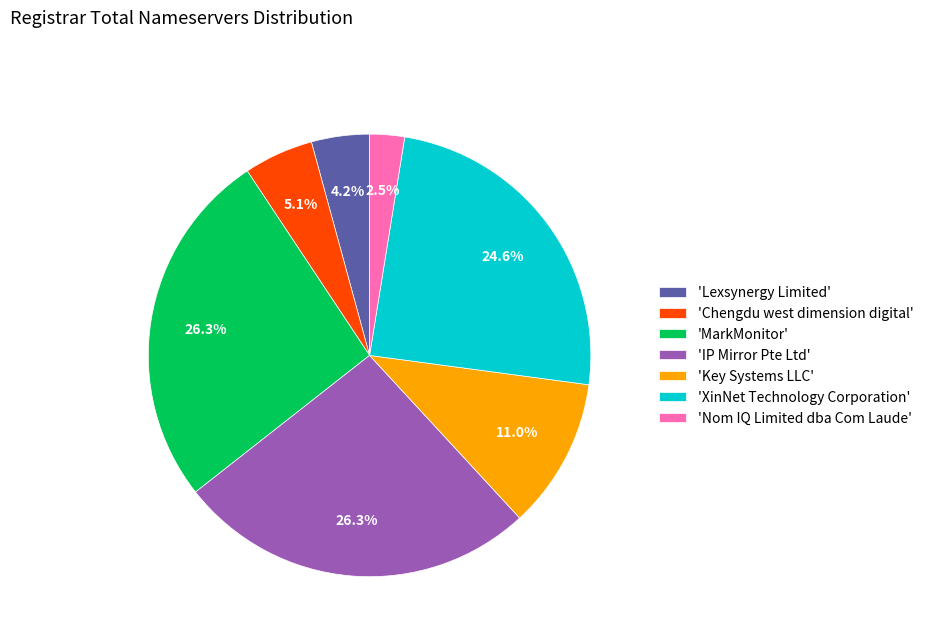

Between 'IP Mirror Pte Ltd' and 'Chengdu west dimension digital', which is larger?

'IP Mirror Pte Ltd'